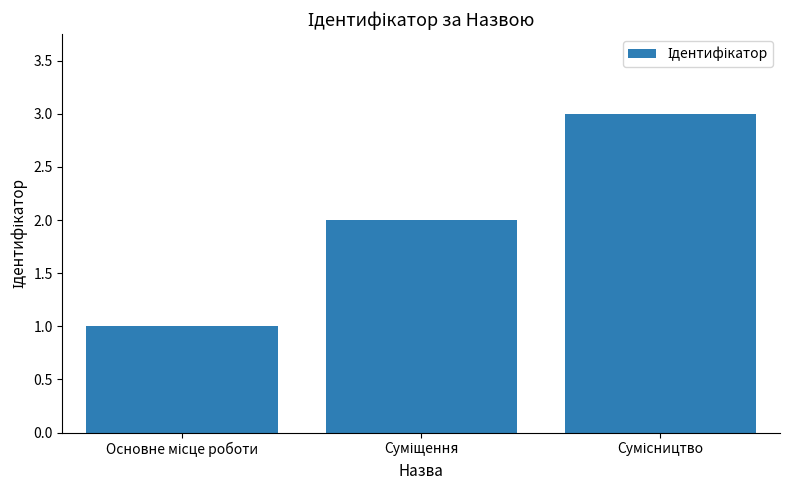

How many values are between 1 and 3?

3